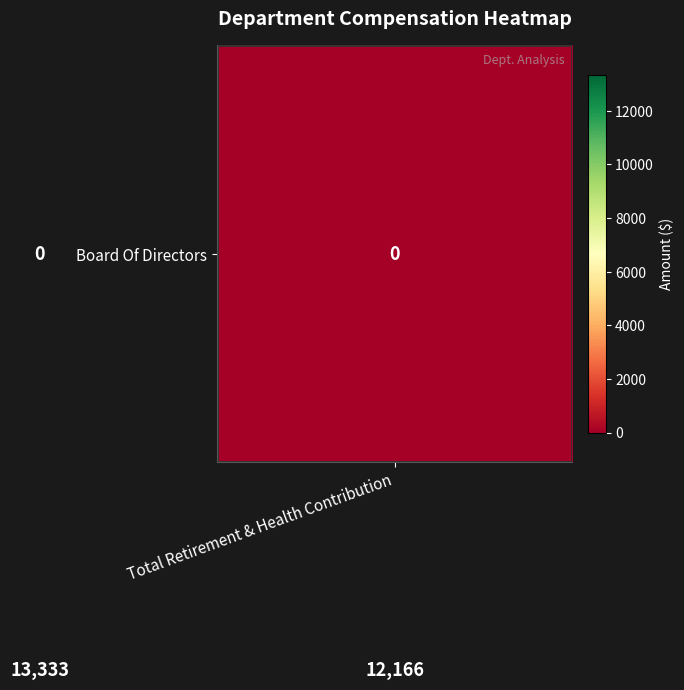

What is the maximum value shown in the chart?

13333